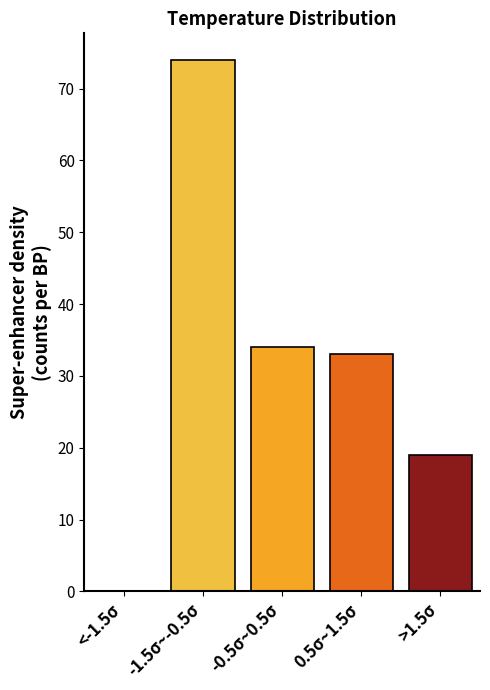

Reading left to right, extract all data points from this chart.

<-1.5σ=0	-1.5σ~-0.5σ=74	-0.5σ~0.5σ=34	0.5σ~1.5σ=33	>1.5σ=19